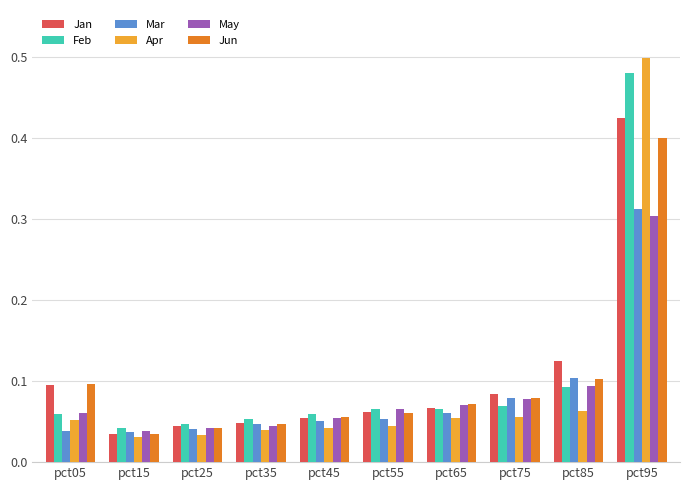

The May series shows 0.2 at pct85. True or false?

False